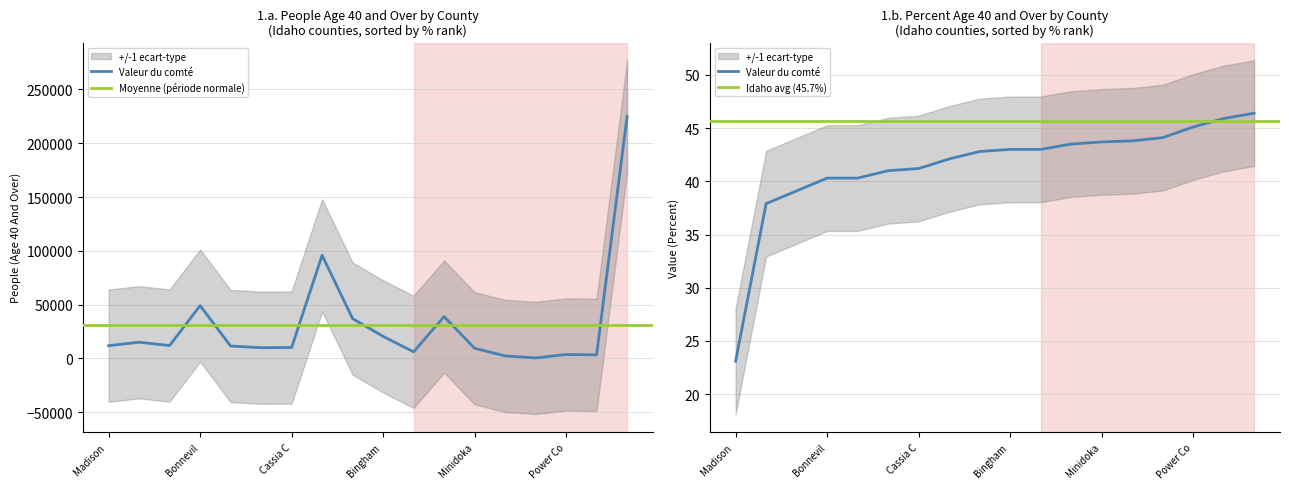

At which label does People (Age 40 And Over) first exceed 11780?

Latah County